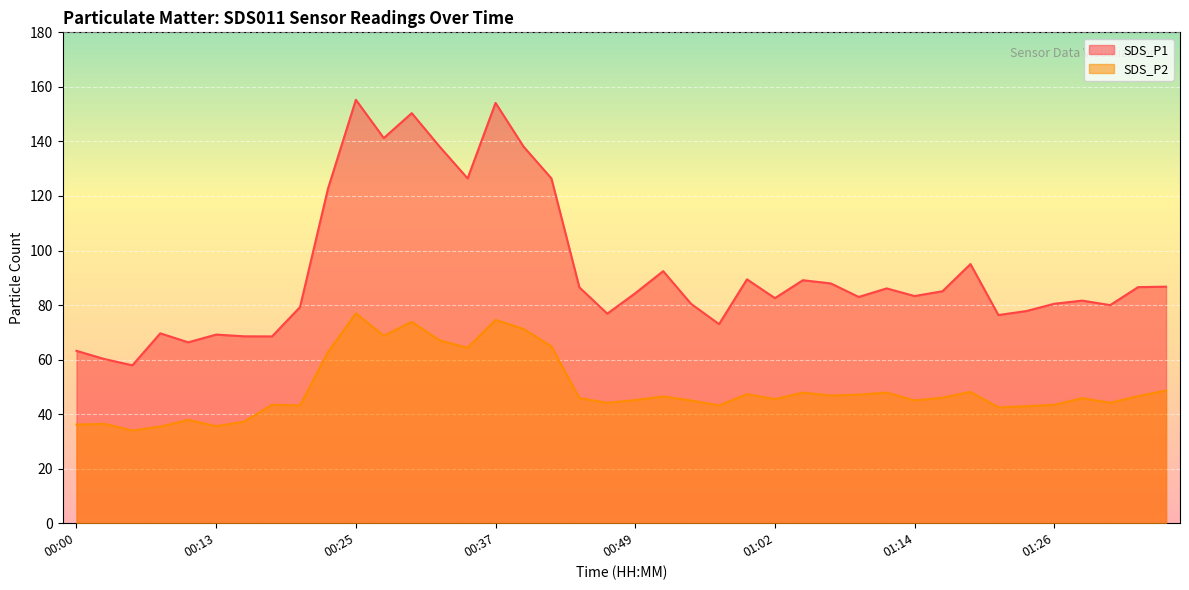

Where is the first local minimum for SDS_P1?

00:05